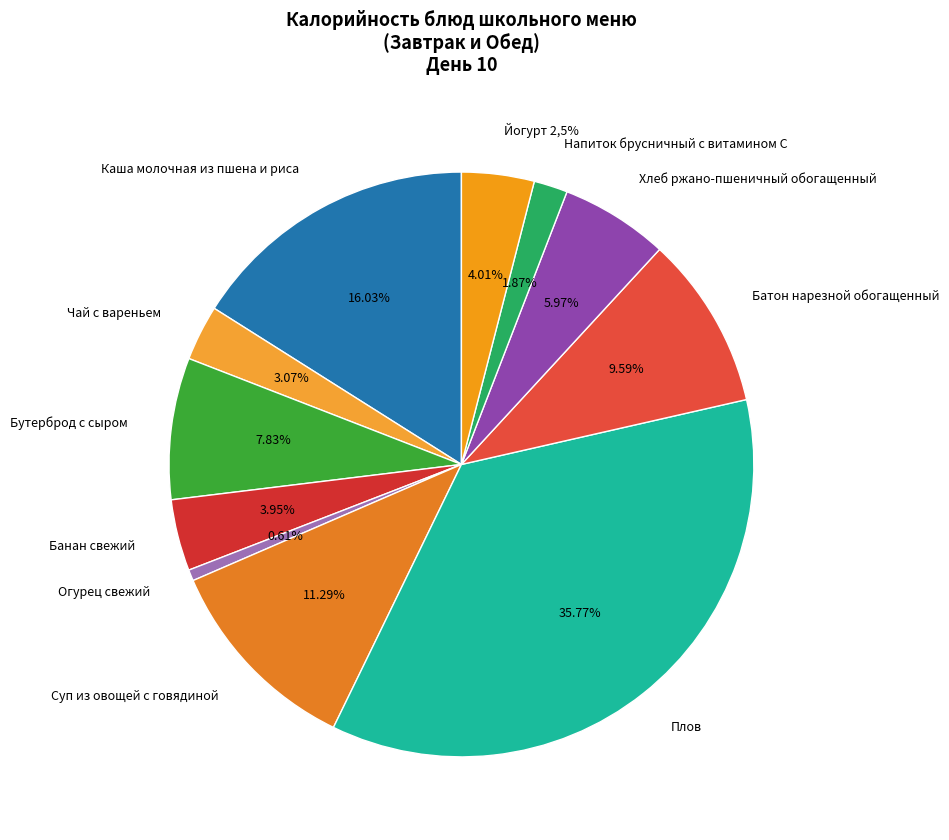

What percentage is the Хлеб ржано-пшеничный обогащенный slice, to the nearest percent?

6%